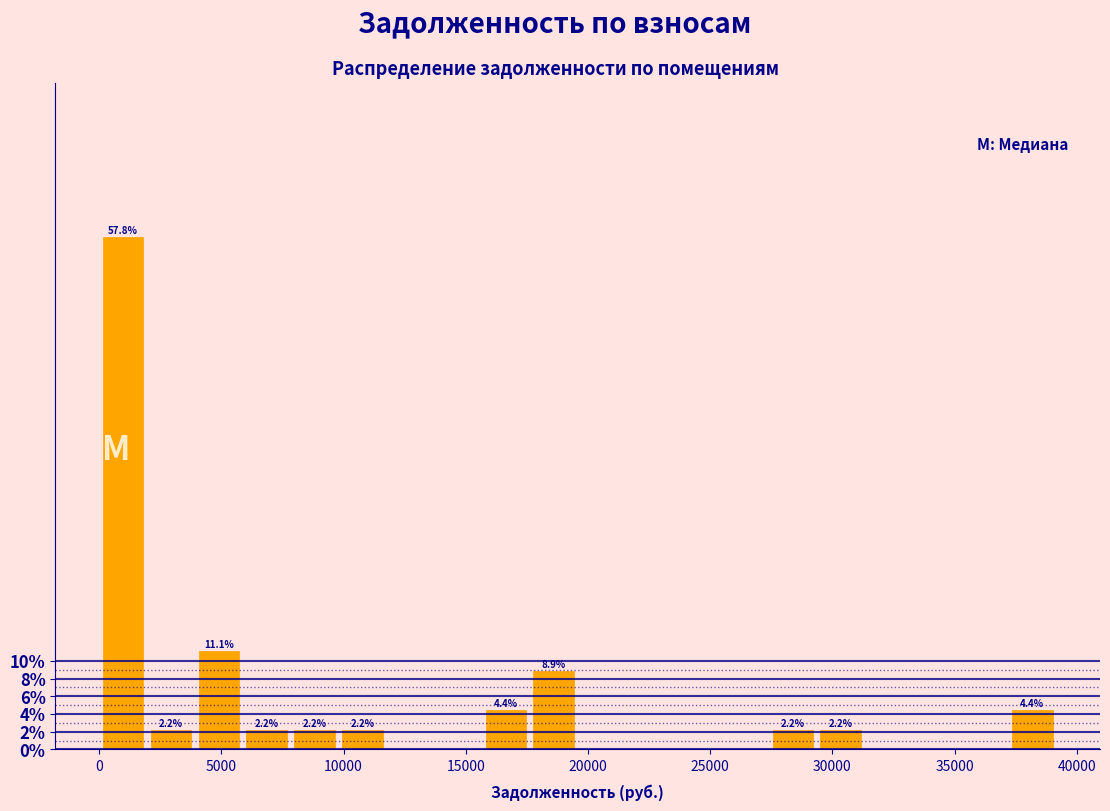

Read against the x-axis, roughly where is the centre of the tallest bar?

1000